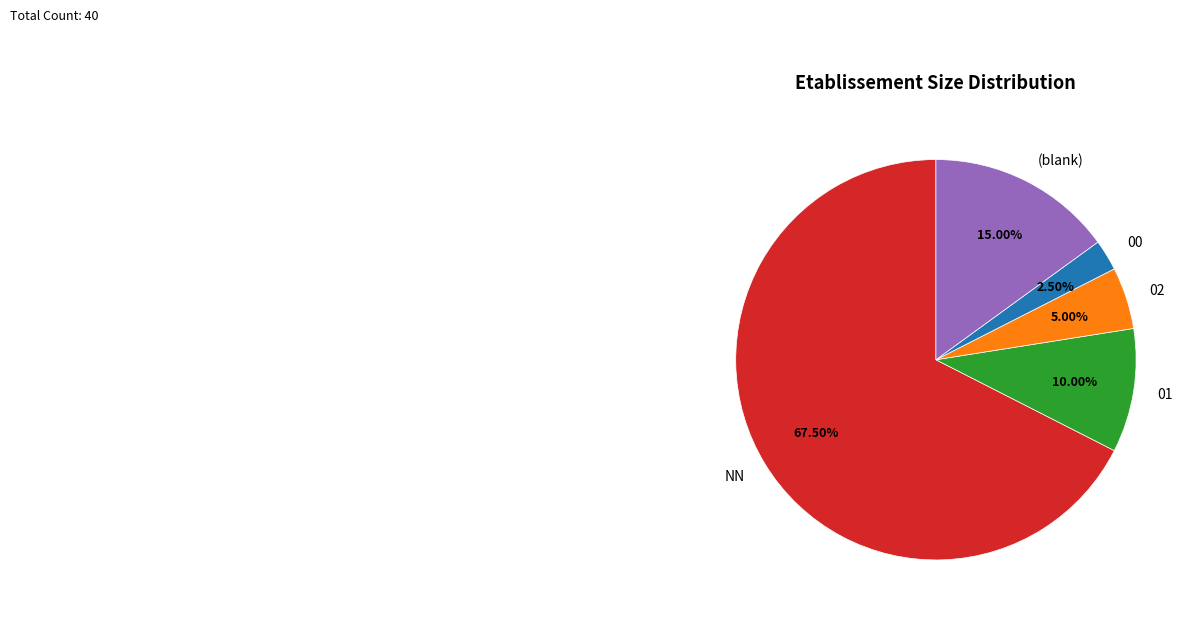

To the nearest percent, what is the average slice percentage?

20%